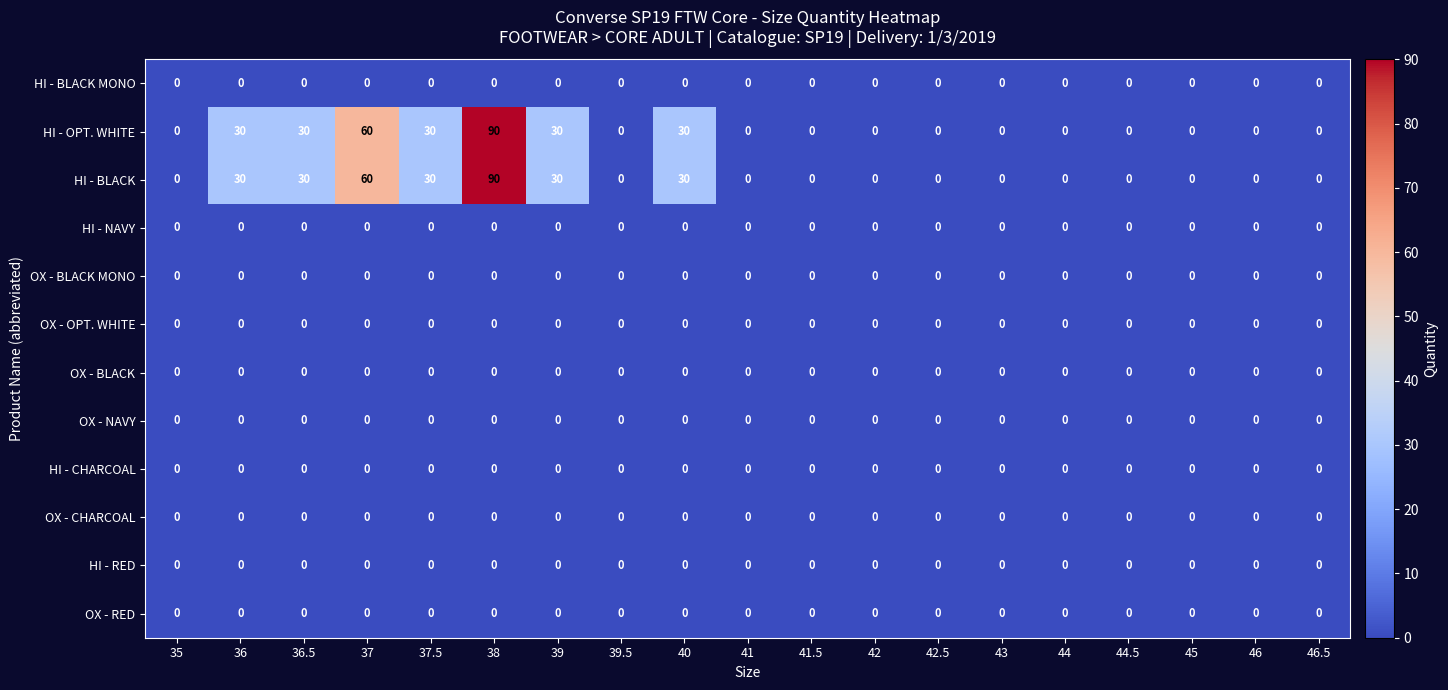

What is the difference between the highest and lowest values at 36?

30